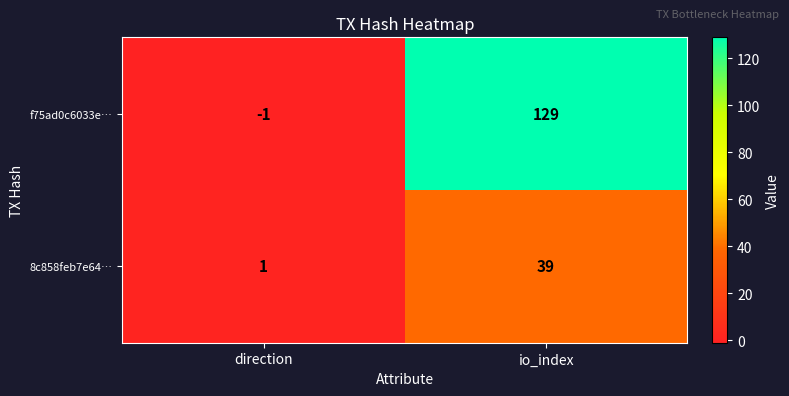

Between direction and io_index, which series saw the biggest shift?

f75ad0c6033e…